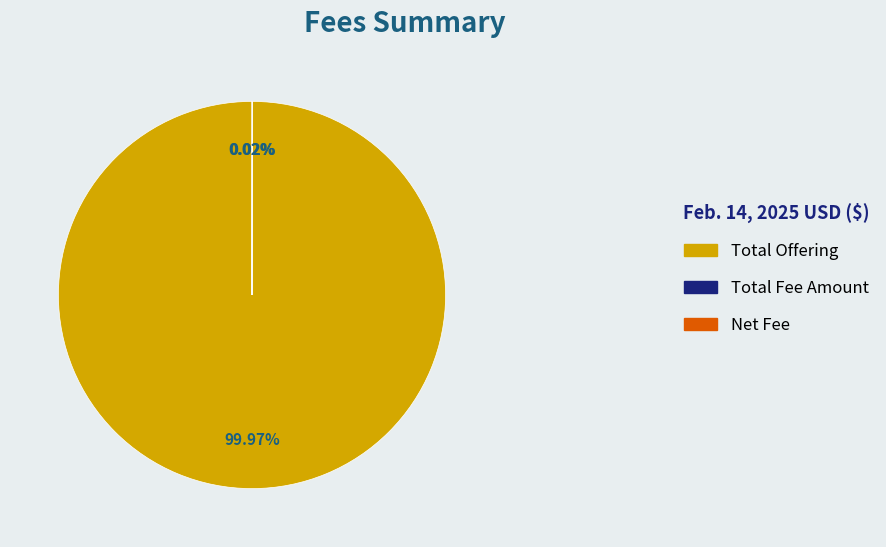

Is there a majority slice in this chart?

Yes